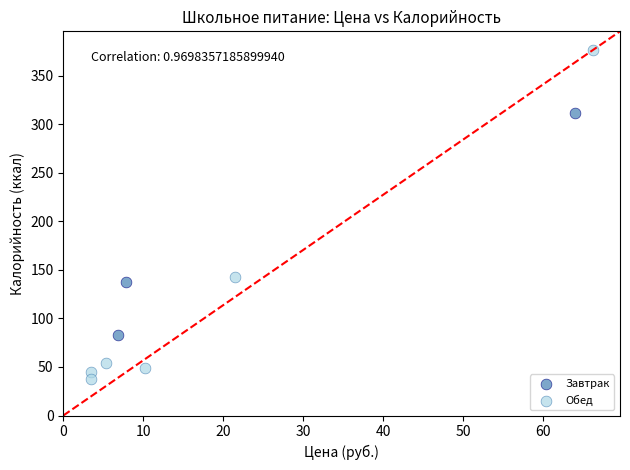

Which series has the widest spread of Y values?

Обед